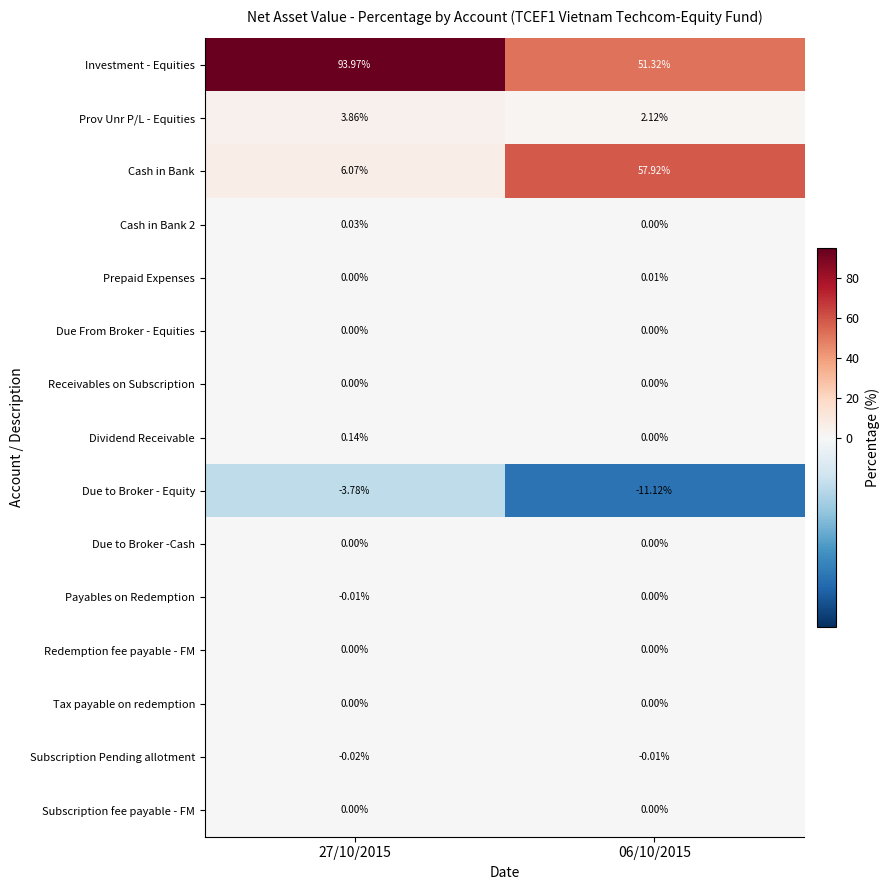

Is the value of Due to Broker -Cash at 06/10/2015 greater than the value of Dividend Receivable at 27/10/2015?

No